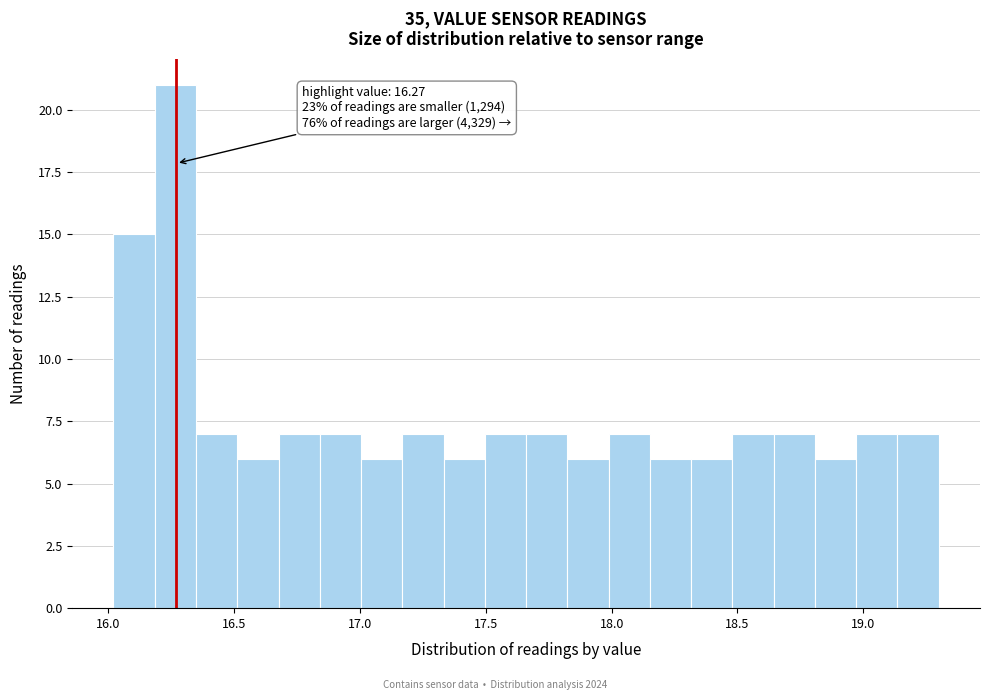

Around what value on the x-axis is the tallest bar? Give the approximate position of its centre, as read against the axis.

16.25